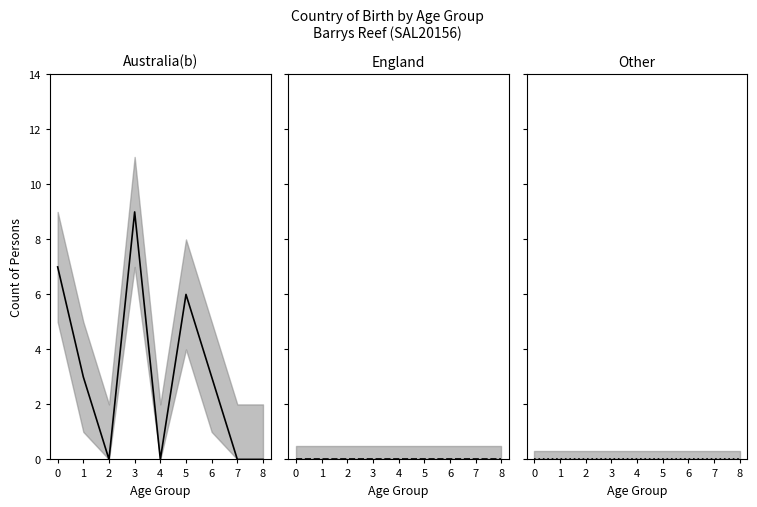

Count the number of categories in the chart.

9